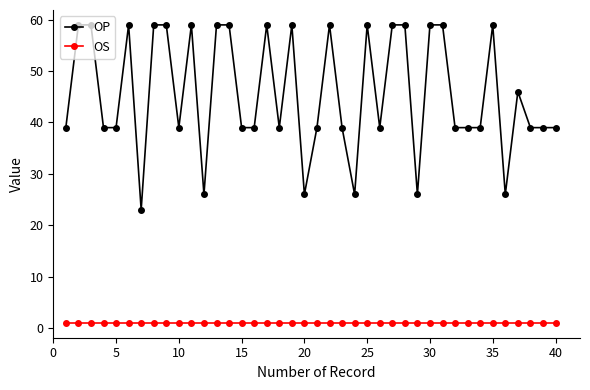

Which series has the widest spread of values?

OP